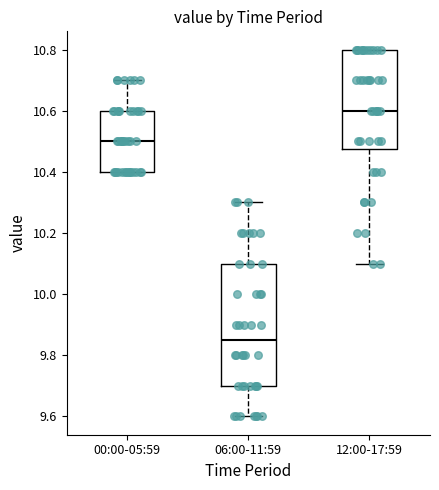

Reading left to right, read every box against the y-axis: the position of its median line, the range the box covers, and the ends of its whiskers. The values are not printed on the chart, so give them approximately, as read against the axis.

00:00-05:59: median 10.50, box 10.40 to 10.60, whiskers 10.40 to 10.70
06:00-11:59: median 9.86, box 9.70 to 10.10, whiskers 9.60 to 10.30
12:00-17:59: median 10.60, box 10.48 to 10.80, whiskers 10.10 to 10.80